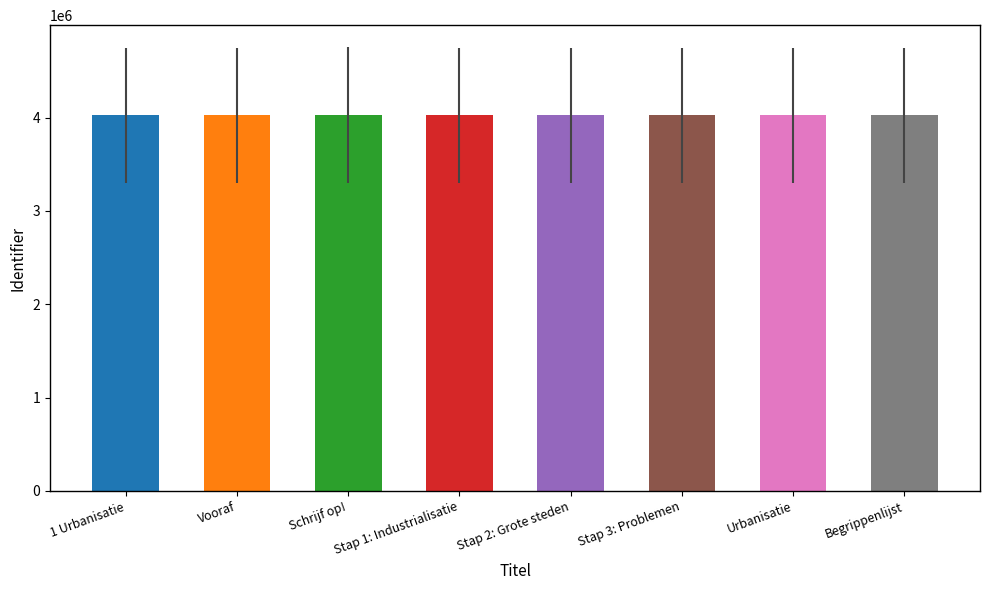

Is it true that the value at 1 Urbanisatie is 2760149?

False